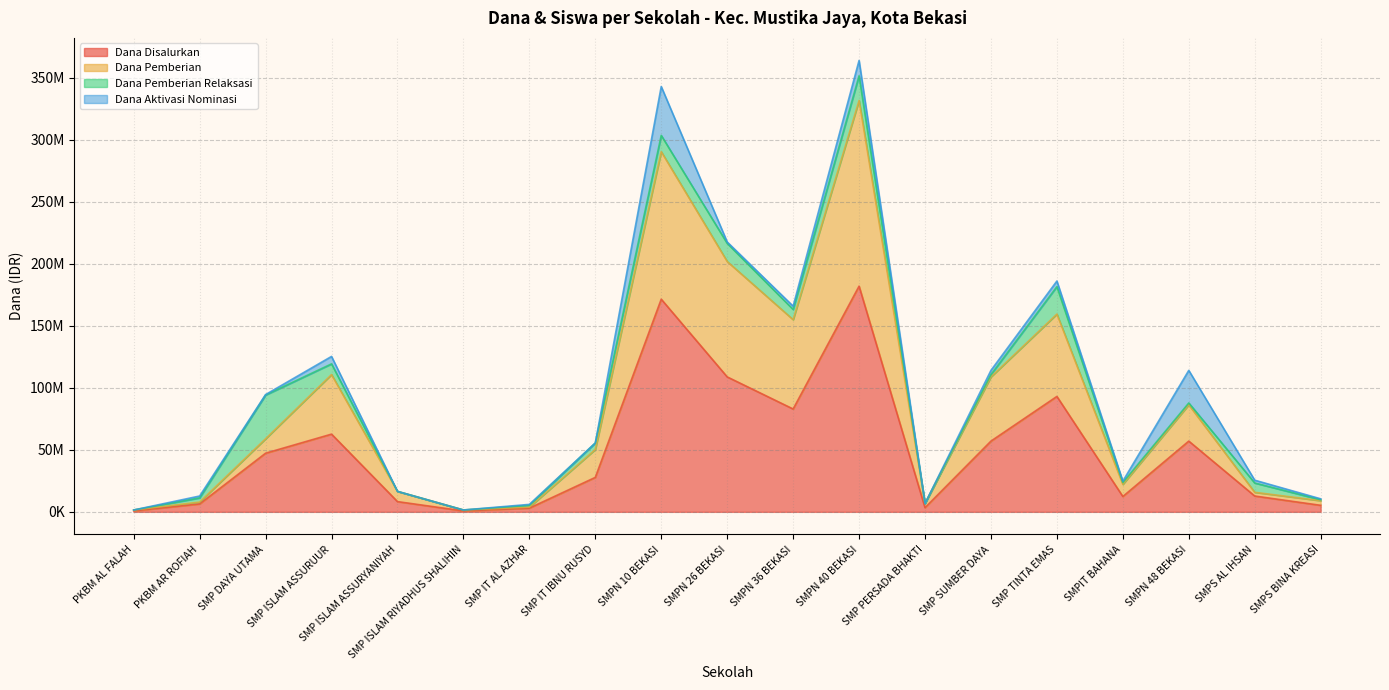

True or false: Siswa Disalurkan has more than 2 interior local peaks.

True